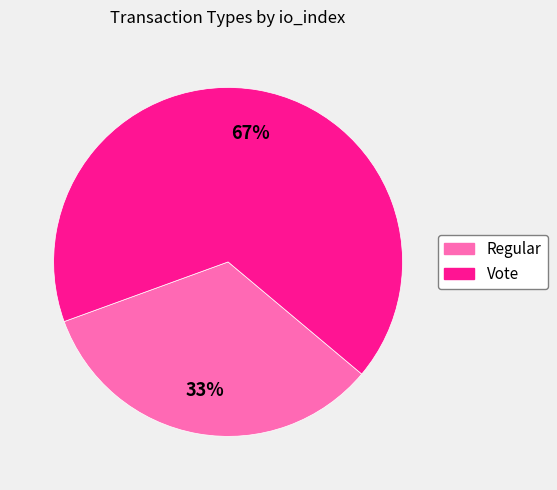

Is the sum of Vote and Regular greater than half?

Yes